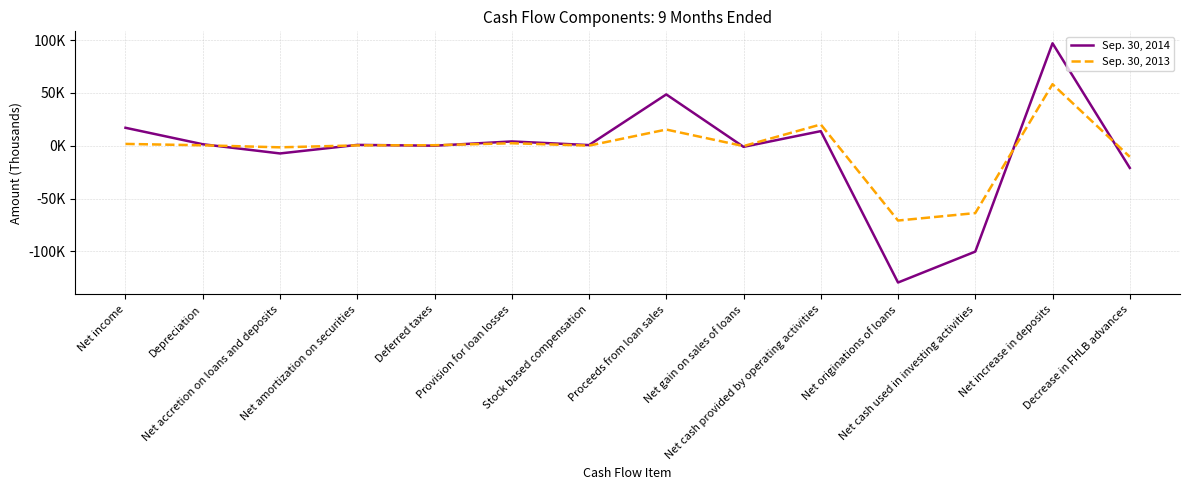

Is this an area chart (filled region under the line)?

No